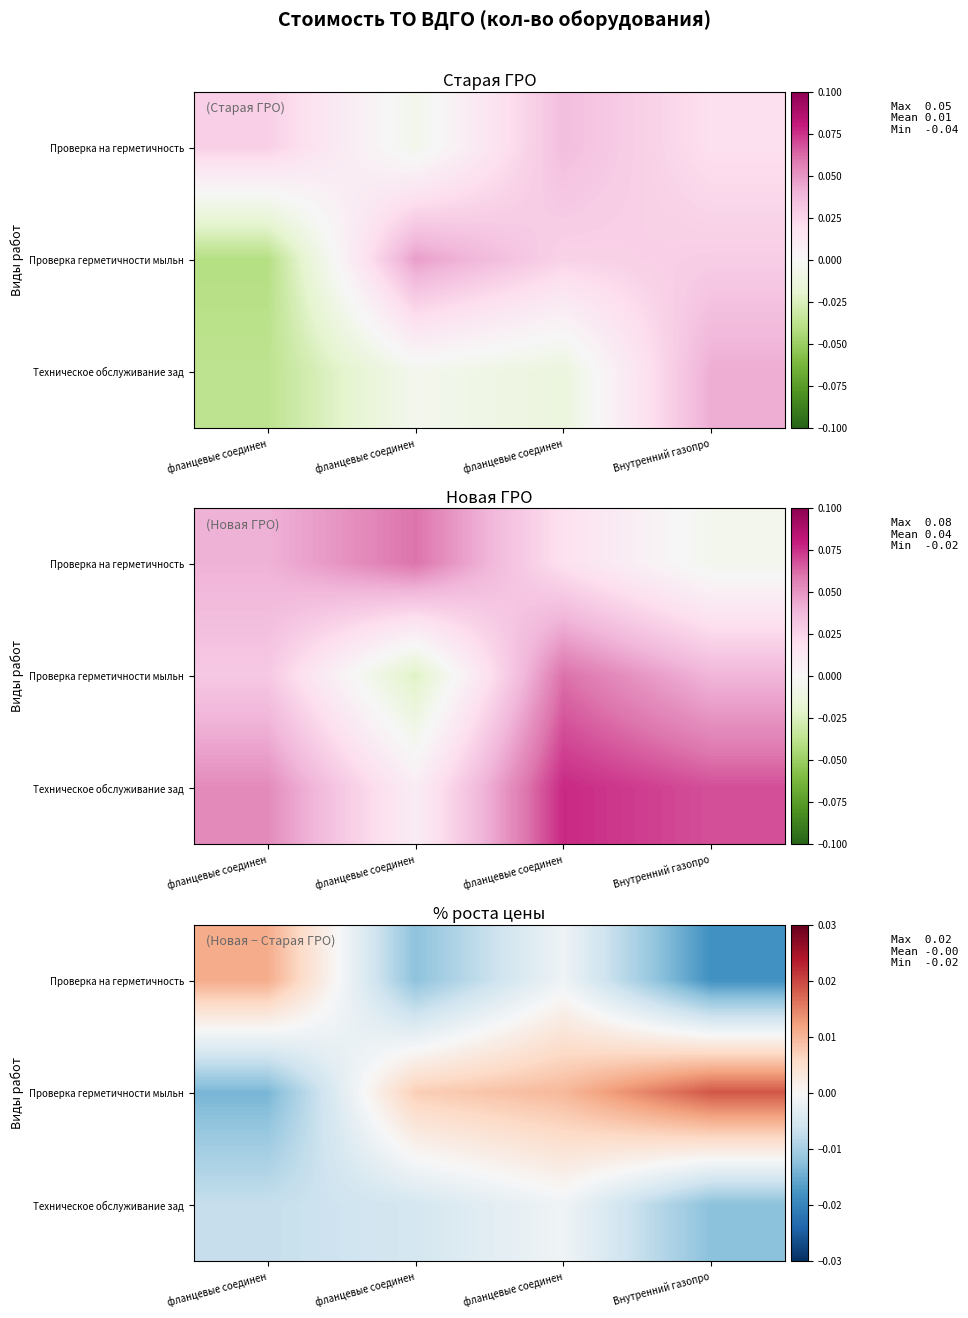

Between фланцевые соединен and фланцевые соединен, which is larger?

фланцевые соединен